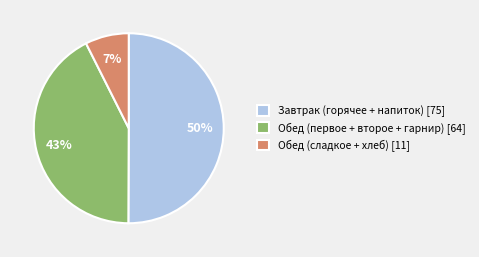

To the nearest percent, what is the difference between the largest and smallest slice percentages?

43%